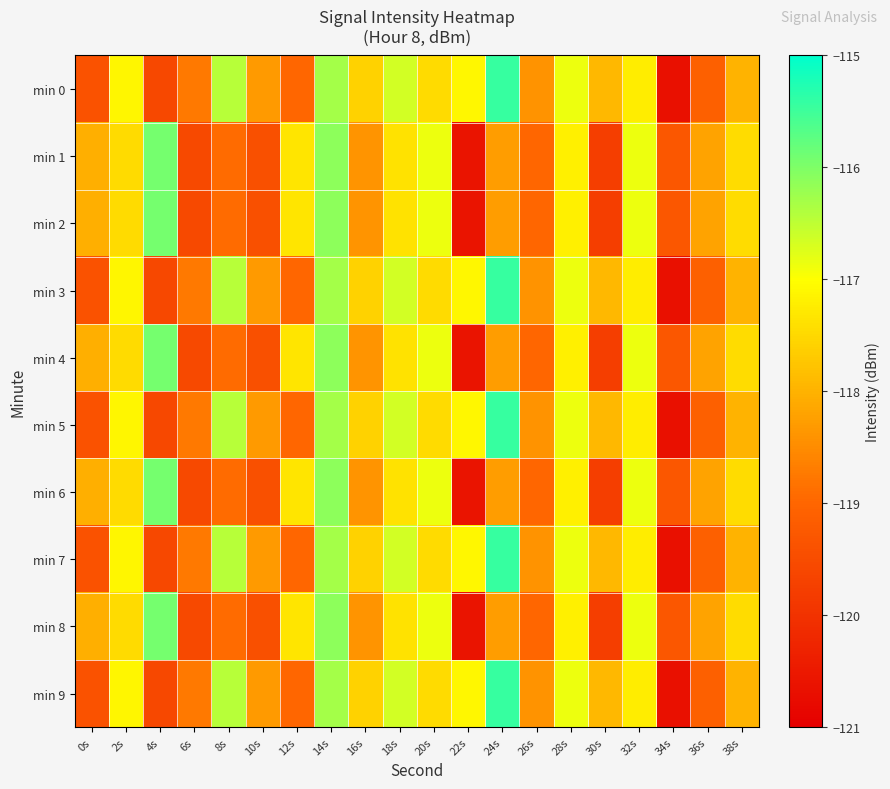

At which category does the chart reach its peak across all series?

24s